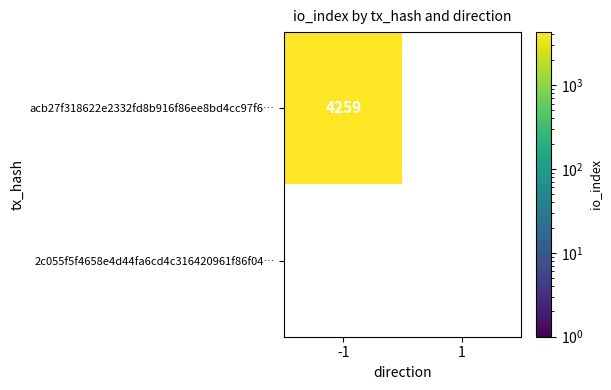

How many distinct data groups are displayed?

2